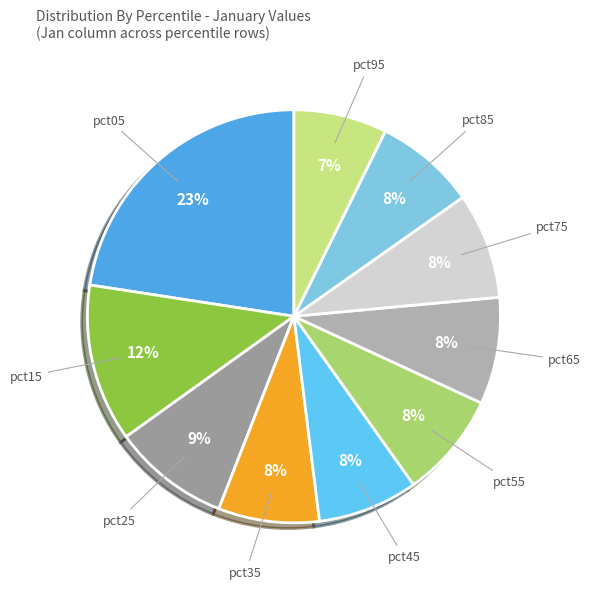

Which slice is the smallest?

pct95